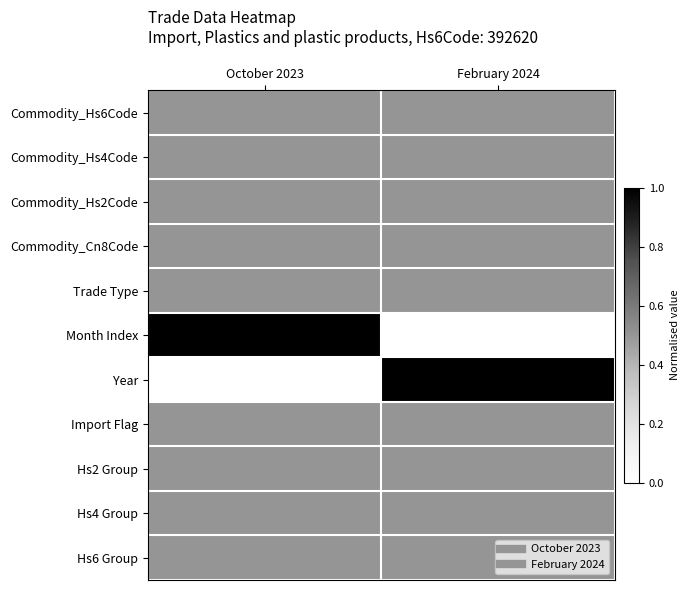

At which category is the sum across all series the highest?

October 2023